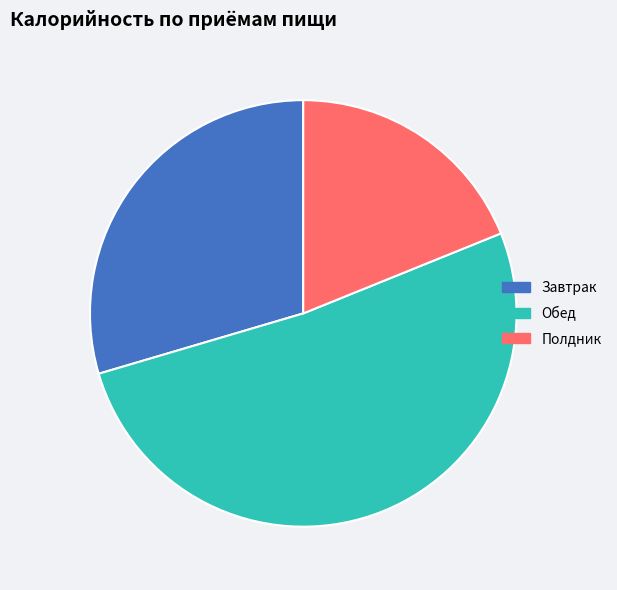

Approximately how many times larger is the value at Обед compared to Завтрак?

1.7